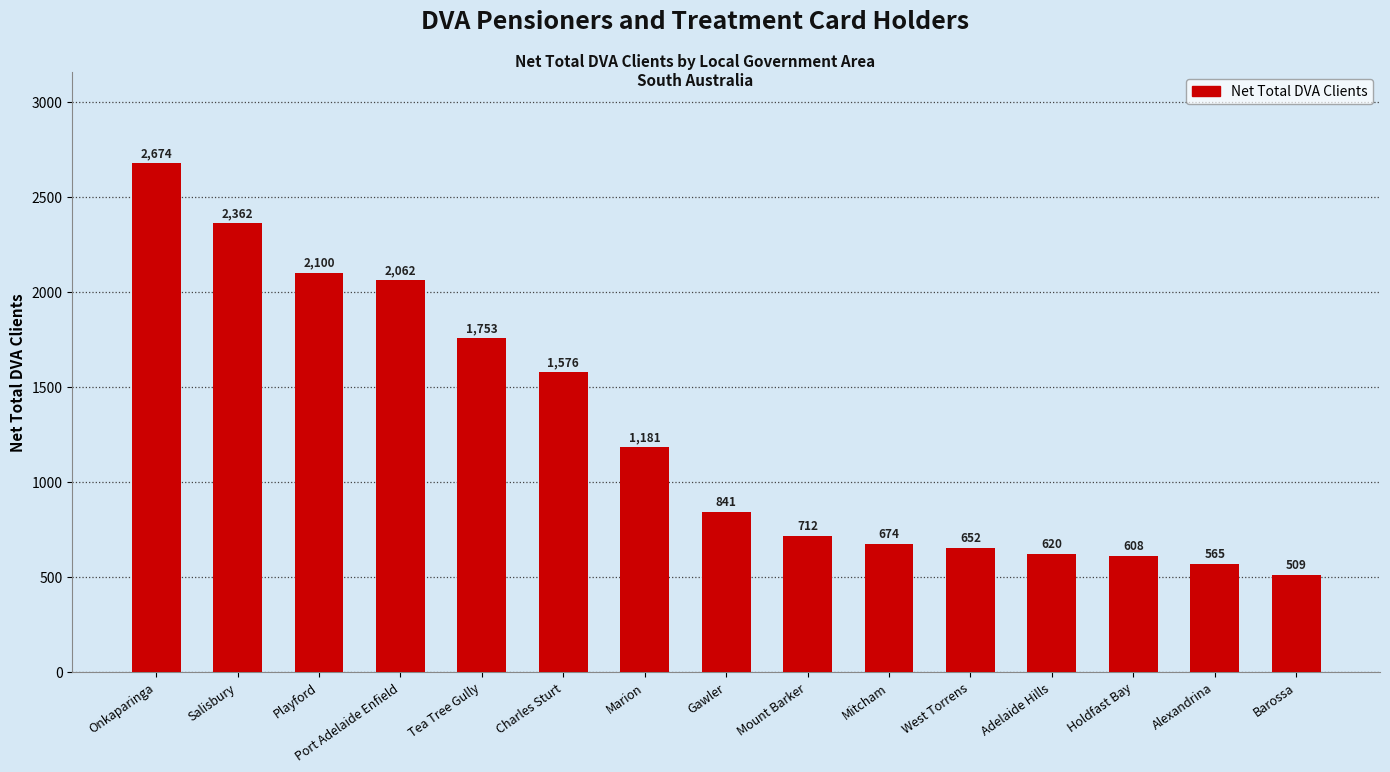

What is the greatest value displayed?

2674